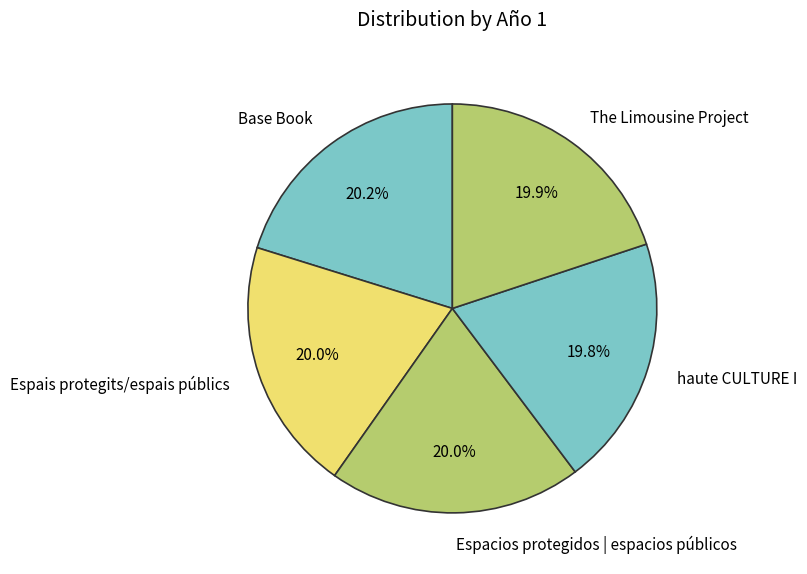

Do Espais protegits/espais públics and Base Book together represent more than half of the pie?

No